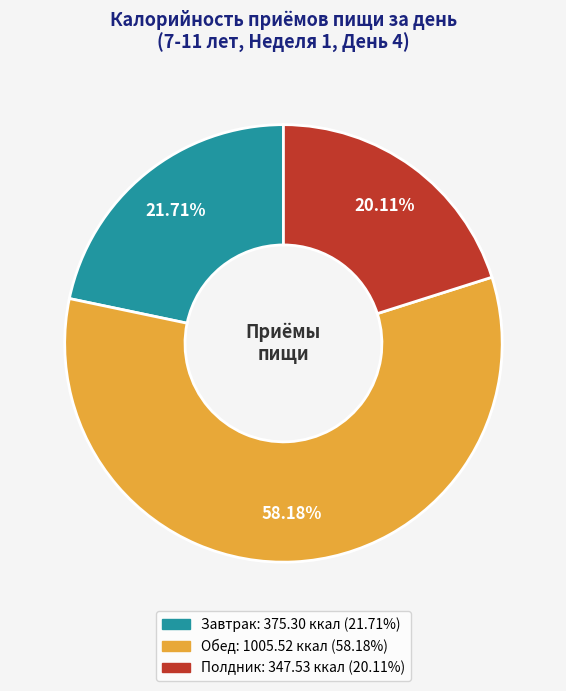

Count the number of slices in the pie.

3